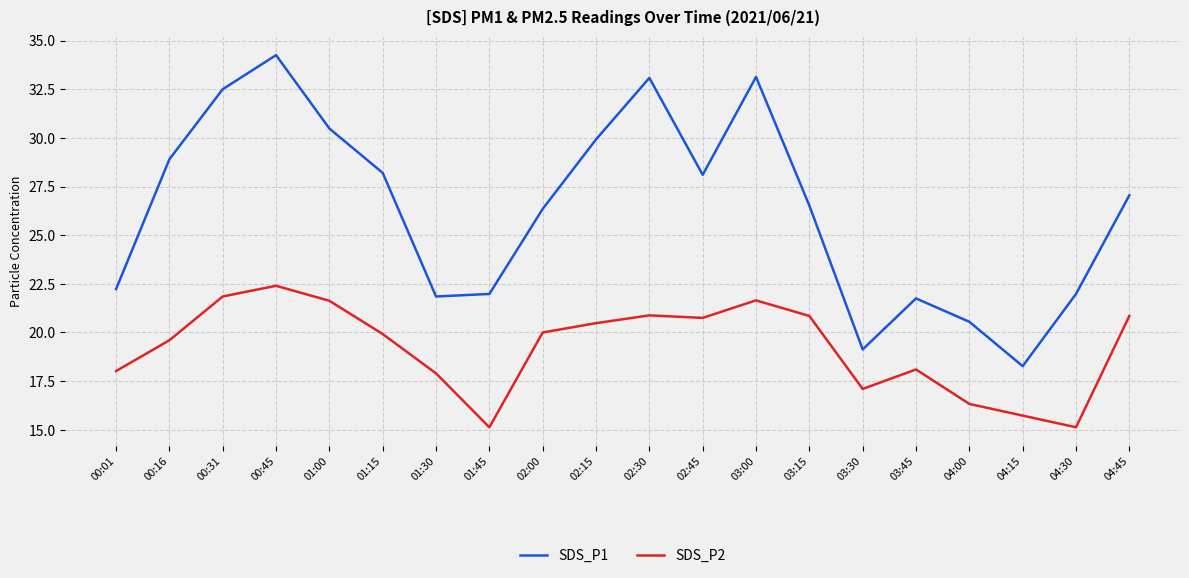

At which category does SDS_P2 reach its first local peak?

00:45